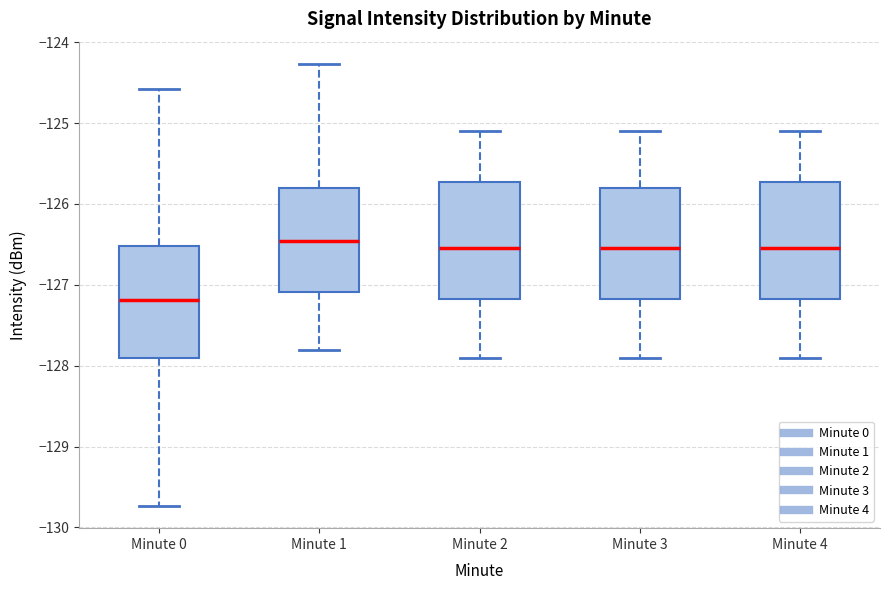

Where is the lower edge of the box for Minute 4 on the y-axis? The values are not printed on the chart, so give them approximately, as read against the axis.

-127.2